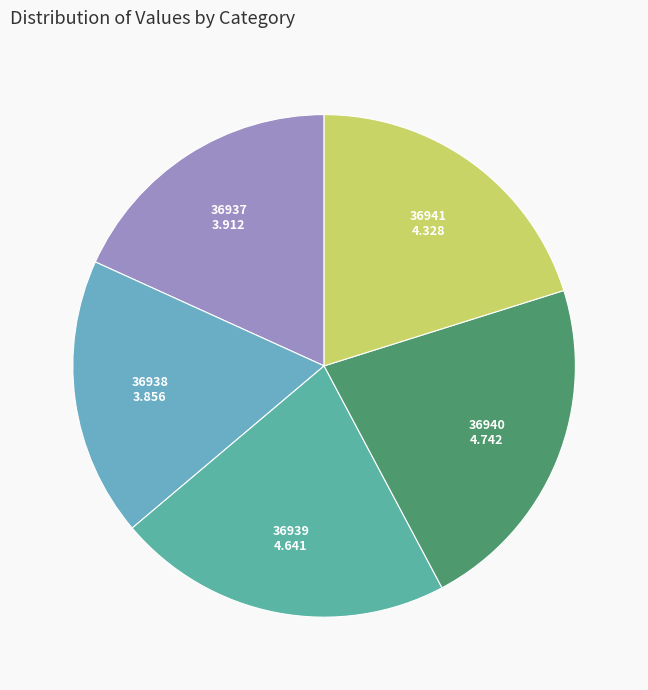

How many segments does this pie chart have?

5